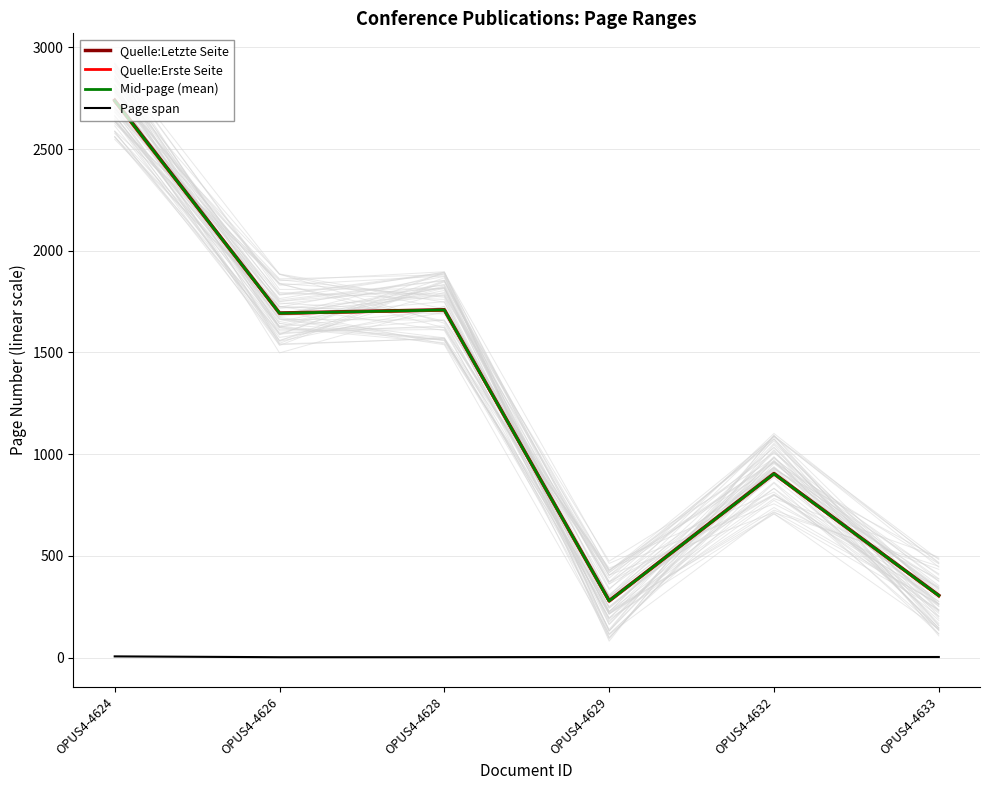

True or false: Mid-page (mean) has a value of 2318.3 at OPUS4-4626.

False